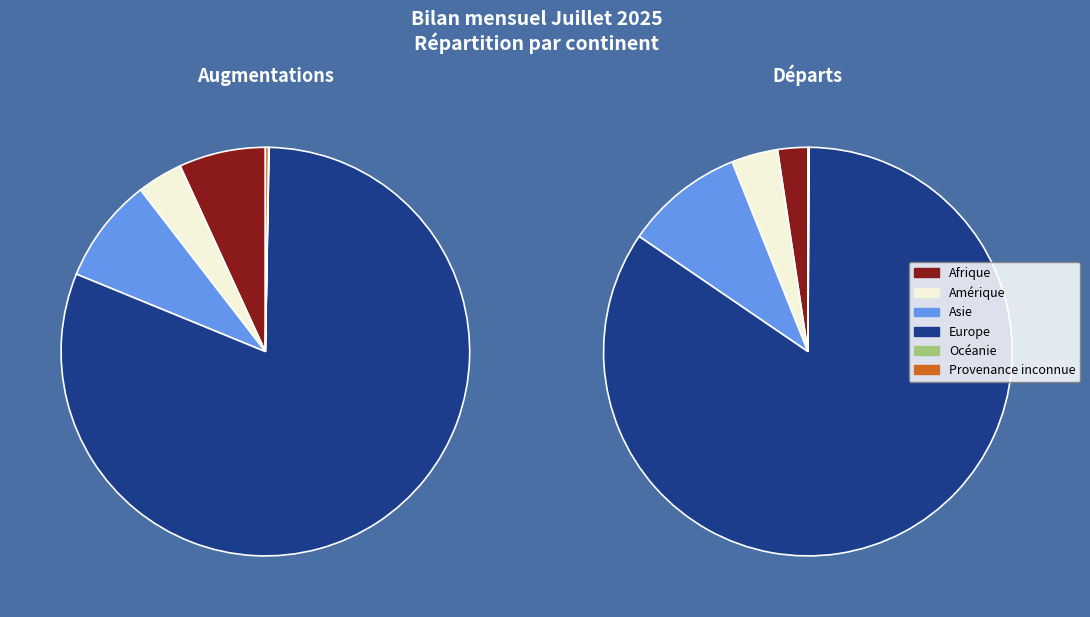

Do Provenance inconnue and Asie together represent more than half of the pie?

No